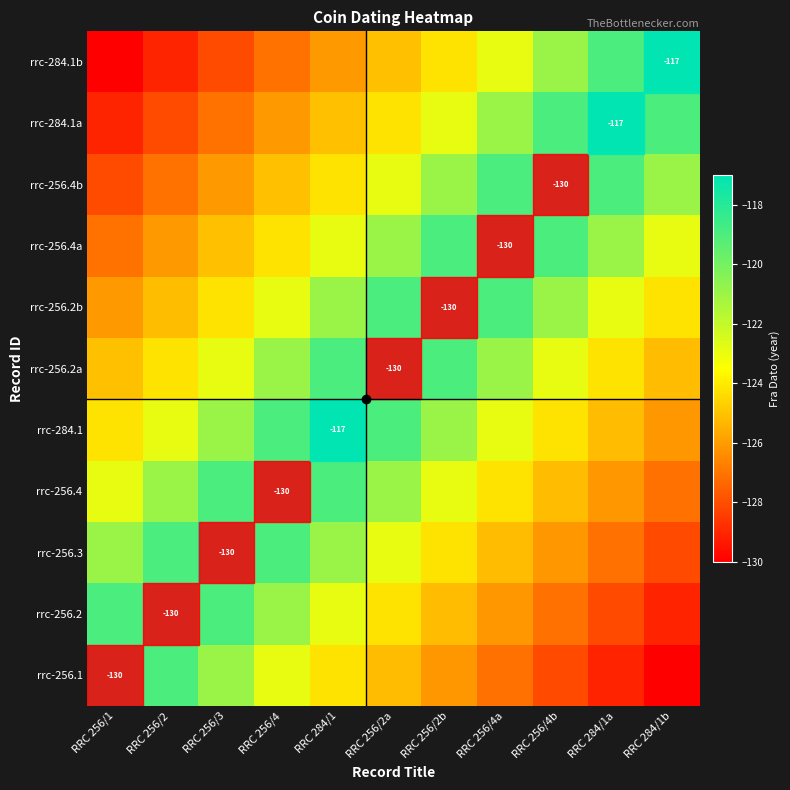

List the series in order of their peak value, highest first.

rrc-256.1, rrc-256.2, rrc-256.3, rrc-256.4, rrc-284.1, rrc-256.2a, rrc-256.2b, rrc-256.4a, rrc-256.4b, rrc-284.1a, rrc-284.1b